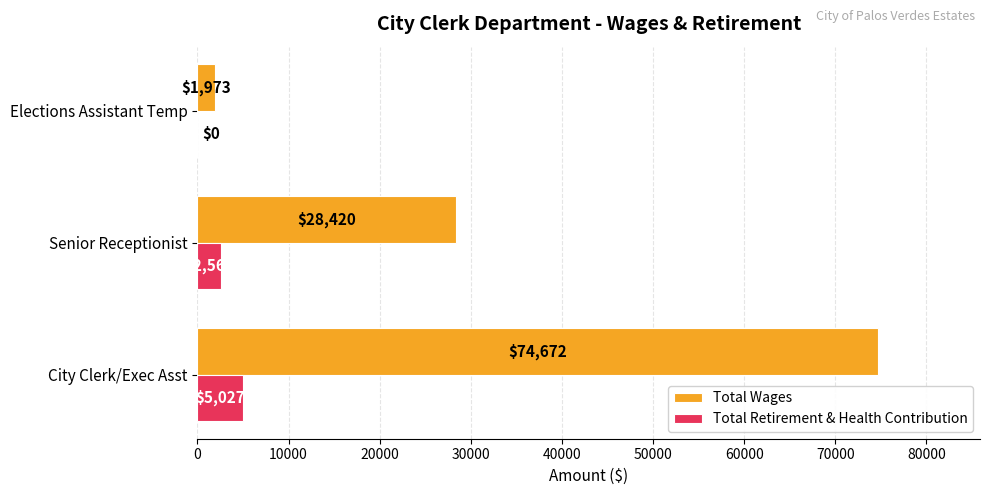

True or false: Total Wages has a value of 28420 at Senior Receptionist.

True